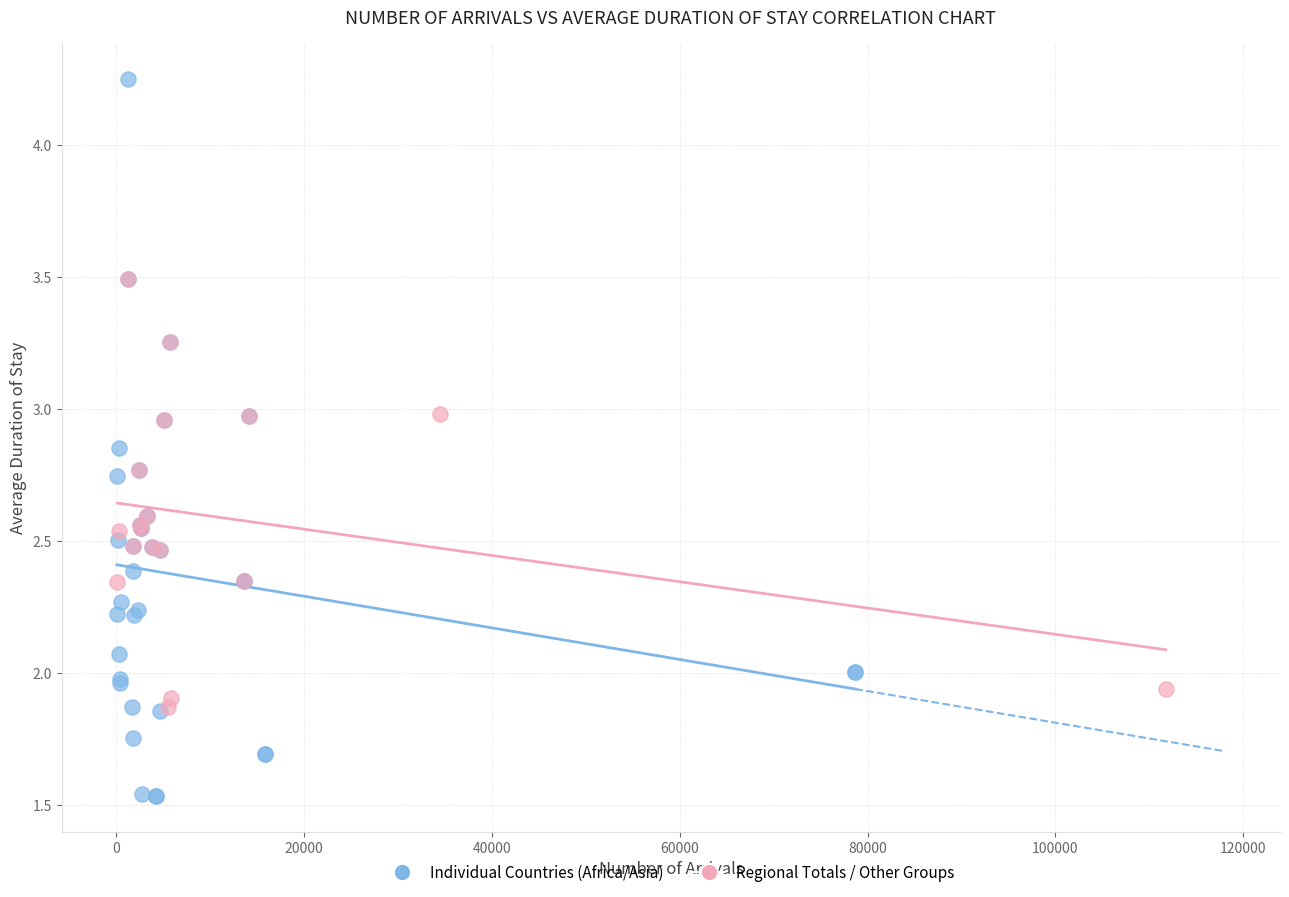

Which series contains the highest Y value?

Individual Countries (Africa/Asia)